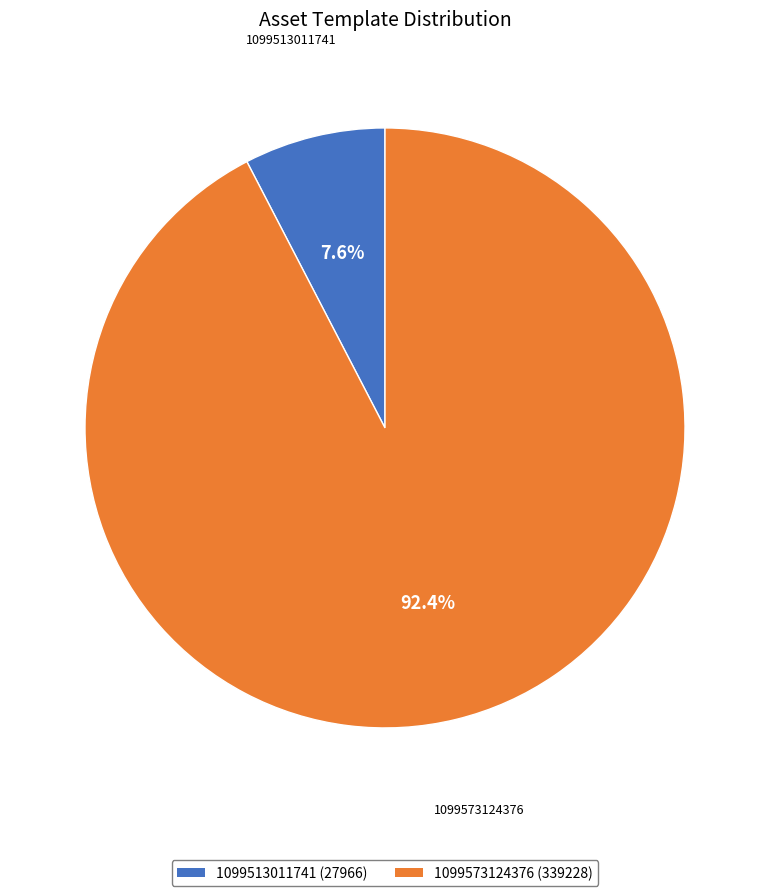

How many slices are in this pie chart?

2